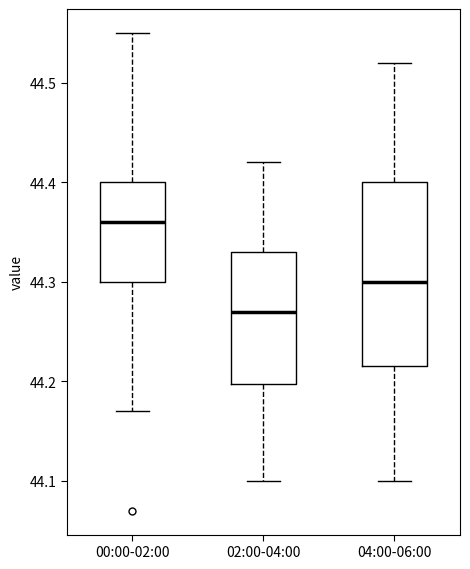

Where does the lower whisker of the box for 04:00-06:00 end on the y-axis? The values are not printed on the chart, so give them approximately, as read against the axis.

44.10